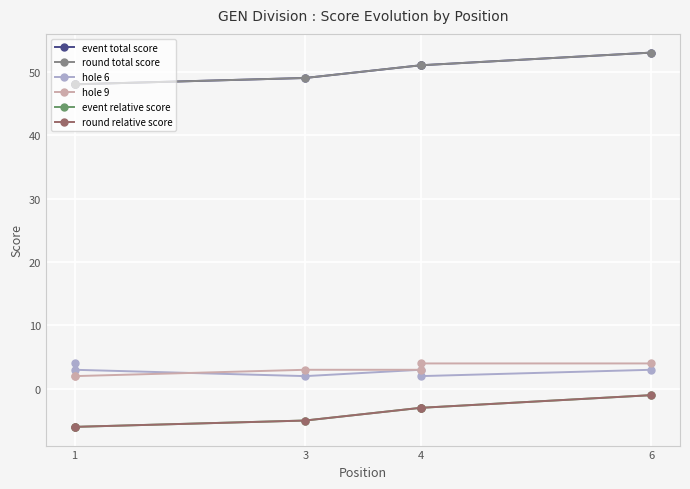

What is the difference between the highest and lowest values at 1?

54